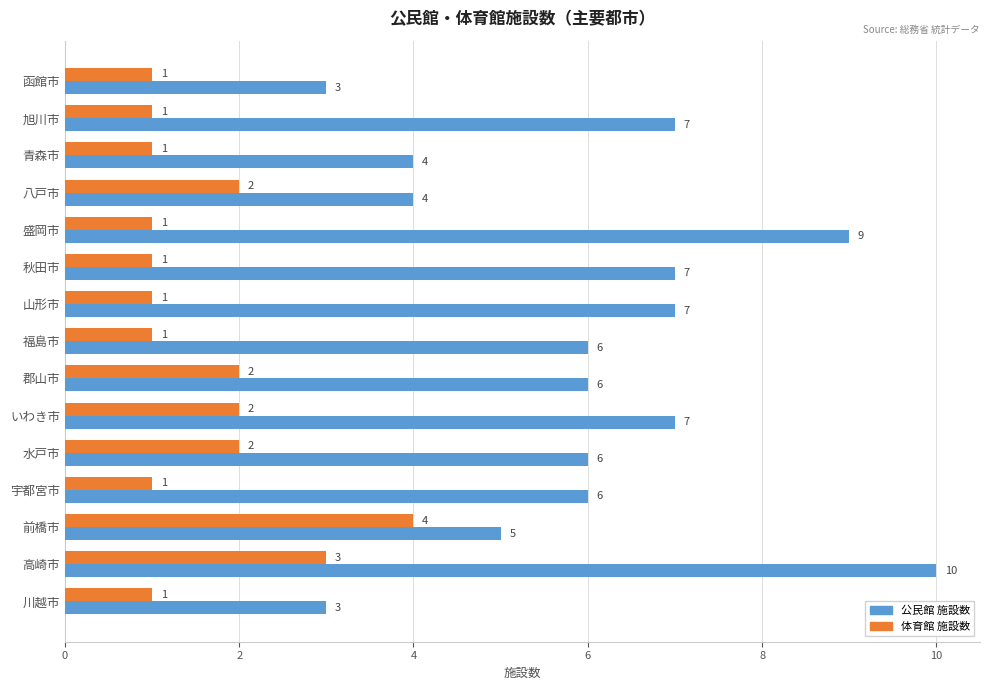

Is it true that 公民館 施設数 equals 1 at 川越市?

False